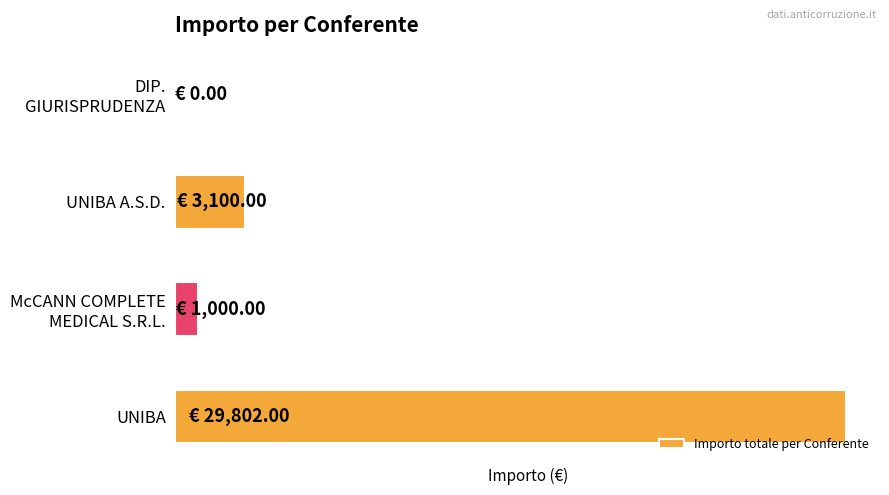

Rank the categories by value from lowest to highest.

DIP. GIURISPRUDENZA, McCANN COMPLETE MEDICAL S.R.L., UNIBA A.S.D., UNIBA